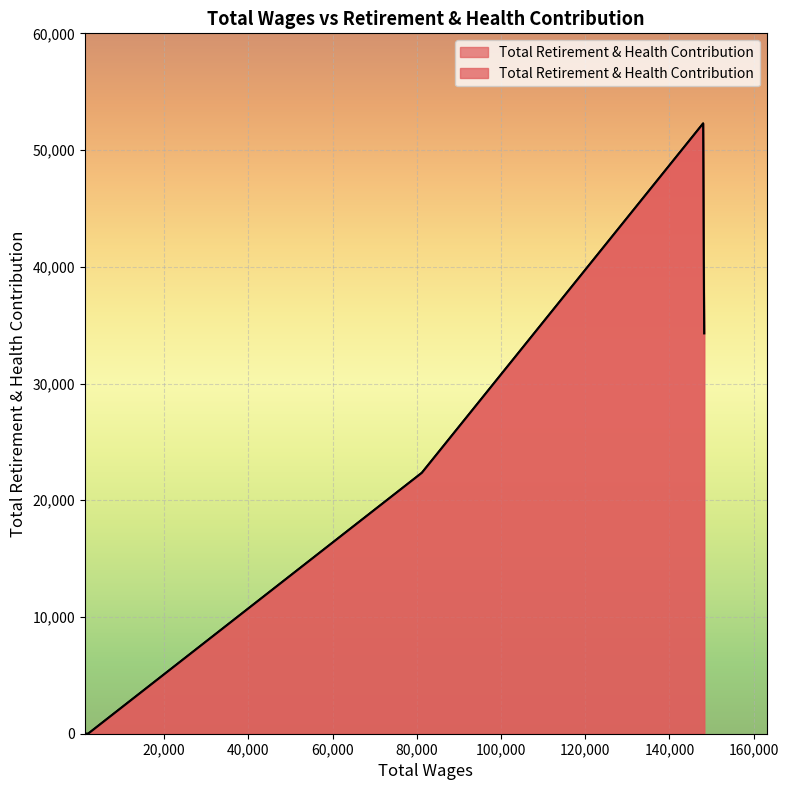

Is it true that the value at 148250.0 is 34298?

True